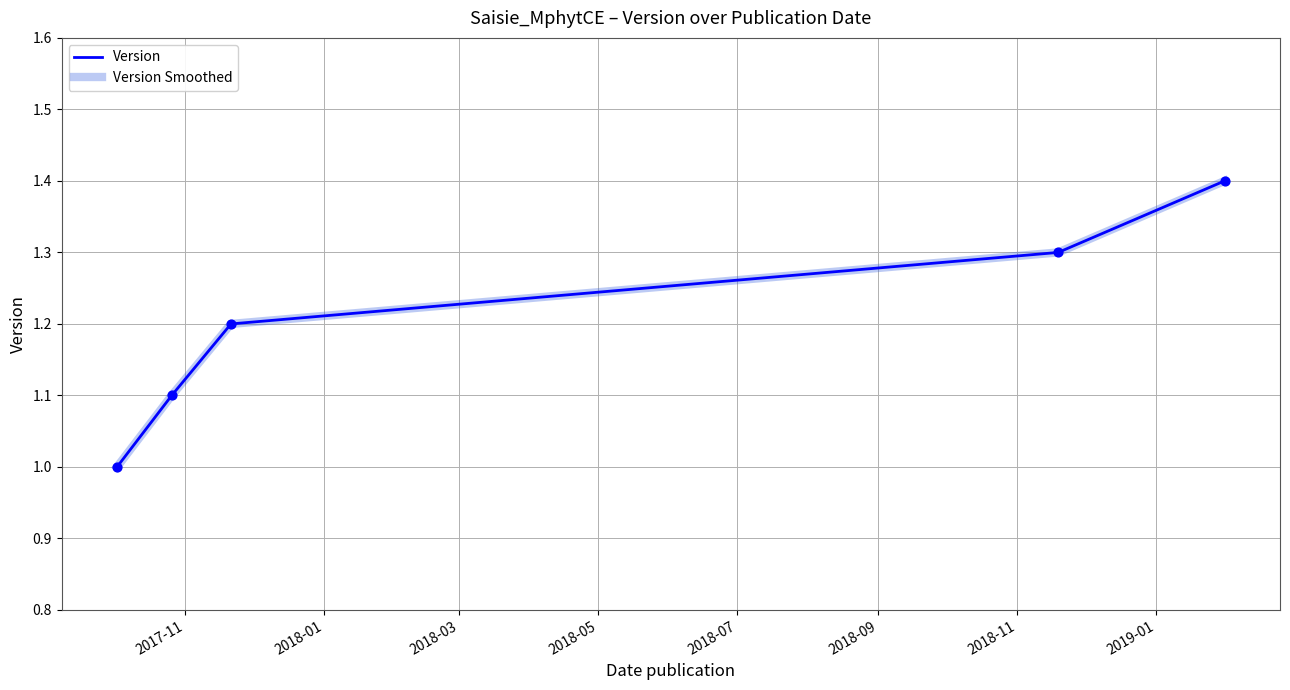

At how many categories does at least one series exceed 1?

4